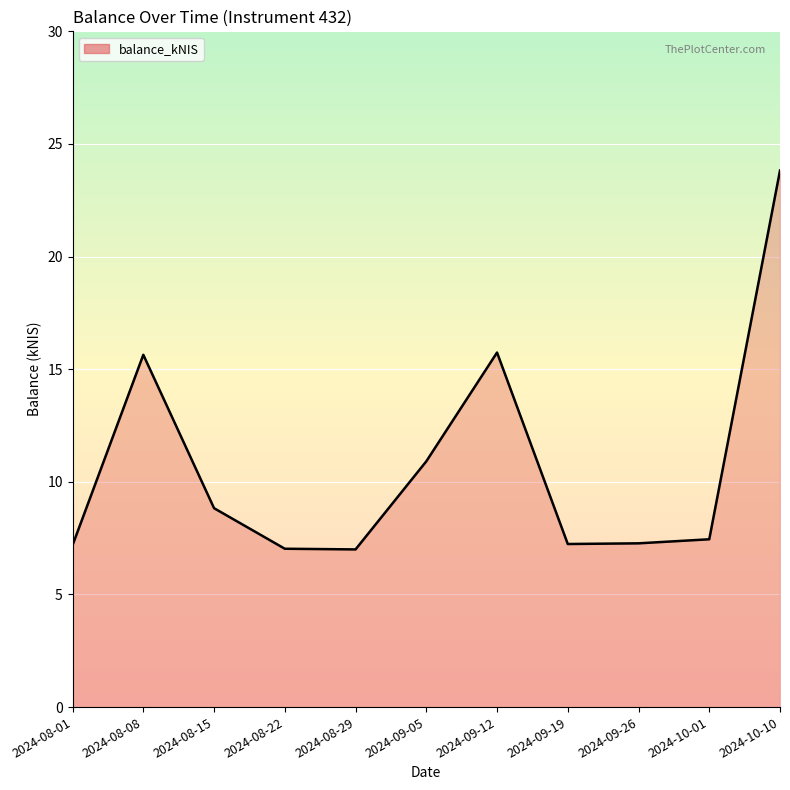

What position from the right is 2024-09-26?

3